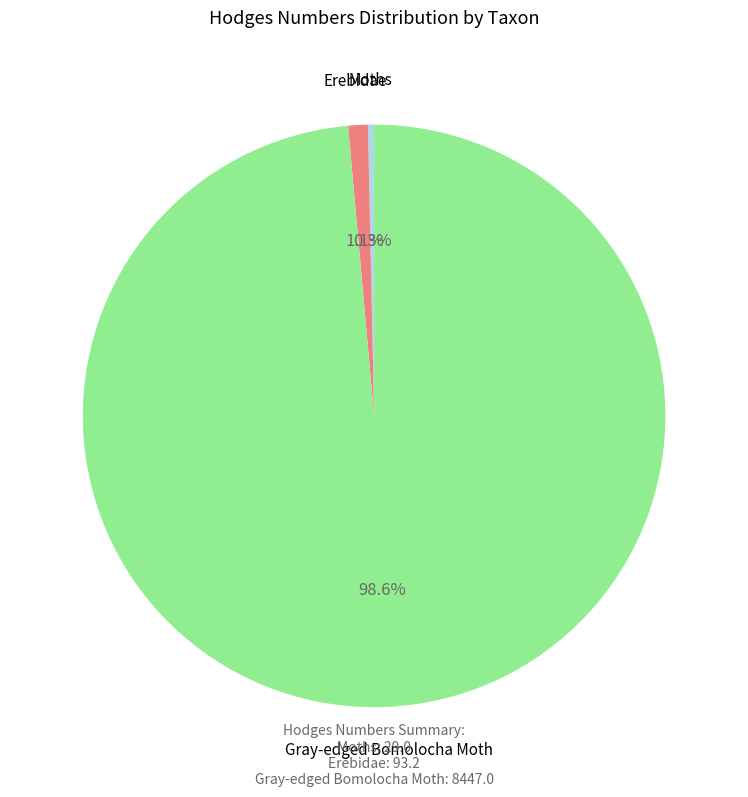

Is there any slice that represents more than half of the pie?

Yes